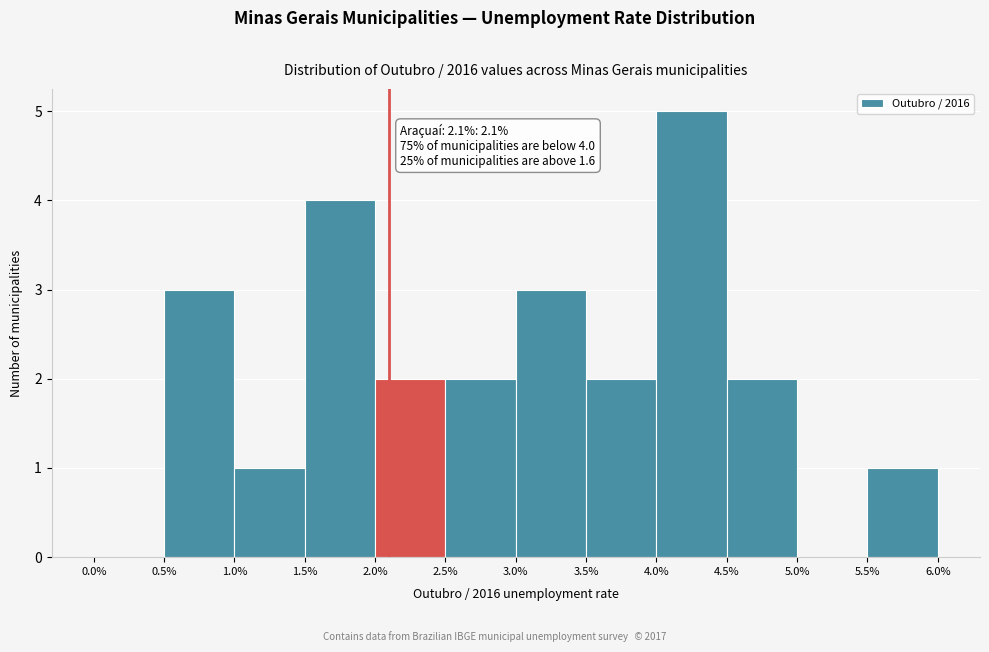

Which range on the x-axis has the tallest bar?

4.0% to 4.5%